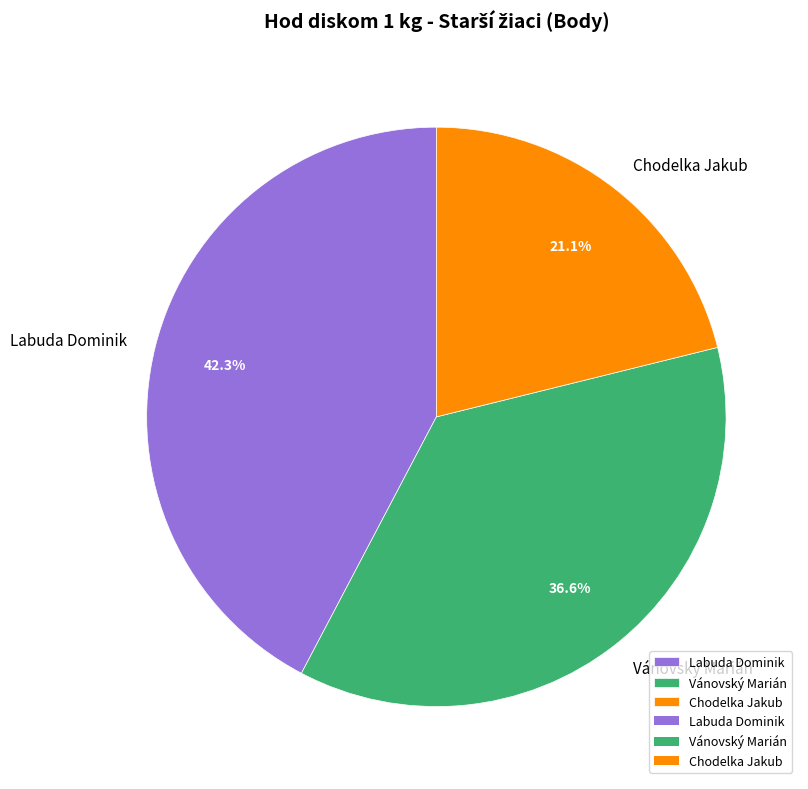

Is the sum of Chodelka Jakub and Vánovský Marián greater than half?

Yes